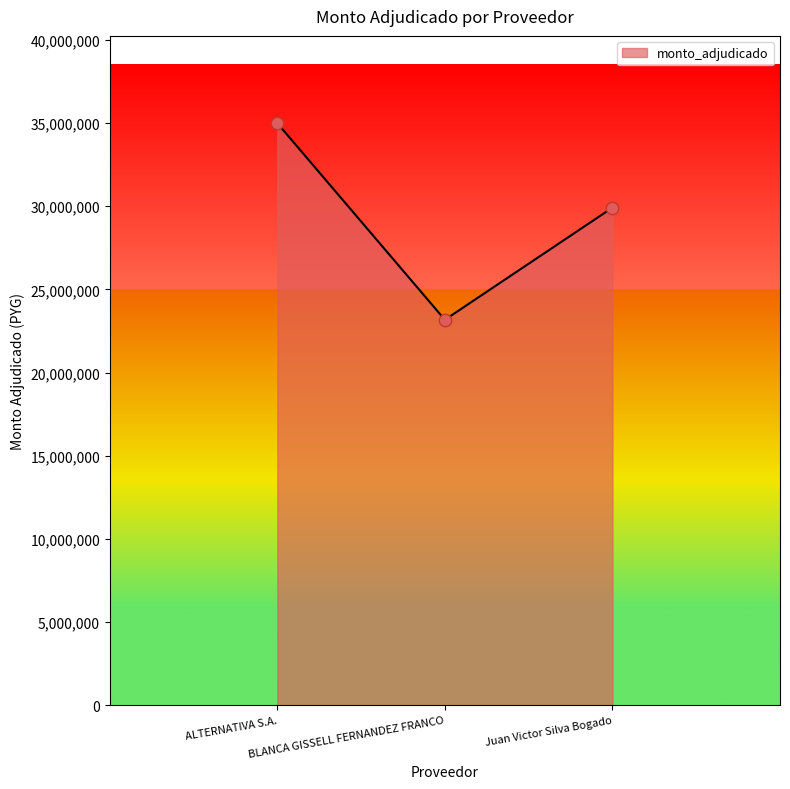

What is the change in value from BLANCA GISSELL FERNANDEZ FRANCO to Juan Victor Silva Bogado?

+6736920